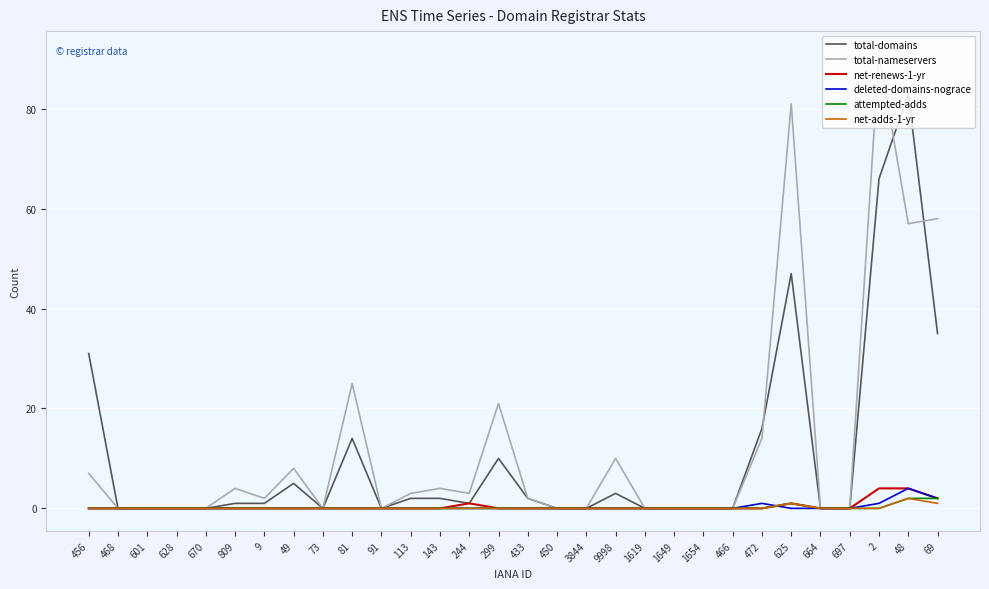

Which series has the widest spread of values?

total-nameservers